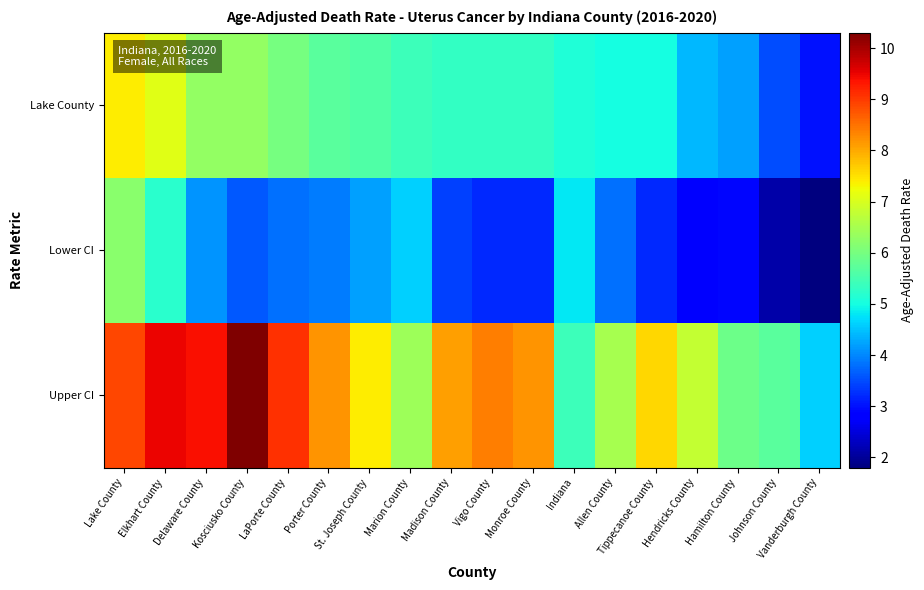

Reading left to right, list all the values displayed in this chart.

Lake County: Lake County=7.4	Elkhart County=7.1	Delaware County=6.3	Kosciusko County=6.3	LaPorte County=6.0	Porter County=5.7	St. Joseph County=5.6	Marion County=5.4	Madison County=5.3	Vigo County=5.3	Monroe County=5.3	Indiana=5.1	Allen County=5.0	Tippecanoe County=5.0	Hendricks County=4.4	Hamilton County=4.2	Johnson County=3.5	Vanderburgh County=3.0
Lower CI: Lake County=6.2	Elkhart County=5.2	Delaware County=4.1	Kosciusko County=3.6	LaPorte County=3.8	Porter County=3.9	St. Joseph County=4.2	Marion County=4.6	Madison County=3.4	Vigo County=3.2	Monroe County=3.2	Indiana=4.8	Allen County=3.8	Tippecanoe County=3.2	Hendricks County=2.8	Hamilton County=2.9	Johnson County=2.1	Vanderburgh County=1.8
Upper CI: Lake County=8.9	Elkhart County=9.5	Delaware County=9.4	Kosciusko County=10.3	LaPorte County=9.1	Porter County=8.2	St. Joseph County=7.4	Marion County=6.4	Madison County=8.1	Vigo County=8.4	Monroe County=8.2	Indiana=5.4	Allen County=6.5	Tippecanoe County=7.6	Hendricks County=6.8	Hamilton County=5.9	Johnson County=5.7	Vanderburgh County=4.6